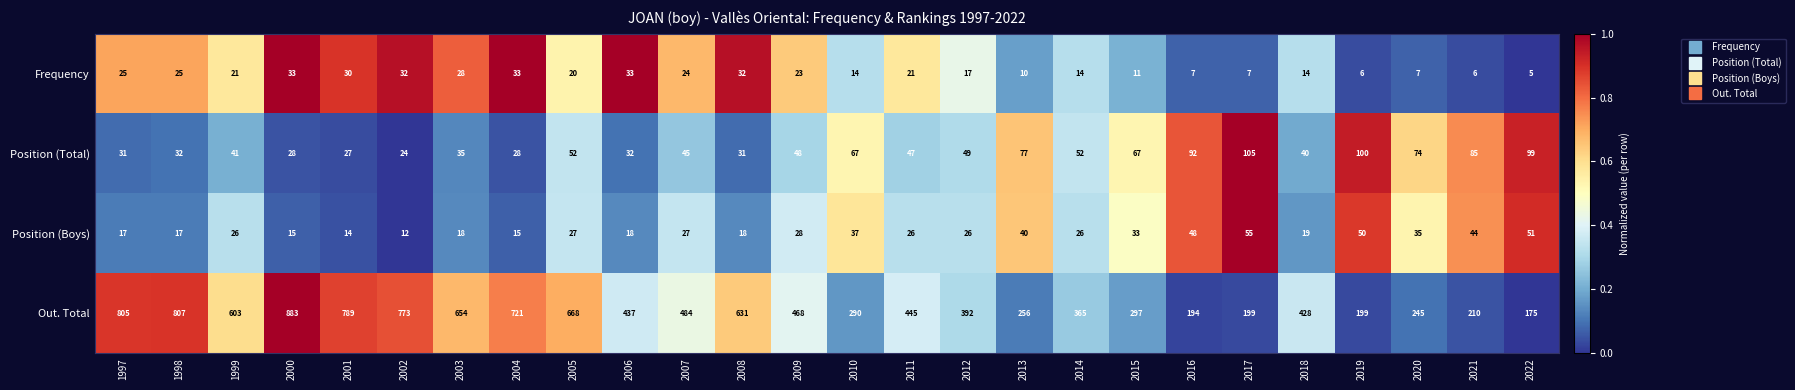

At 2016, list the series in order from smallest to largest.

Frequency, Position (Boys), Position (Total), Out. Total